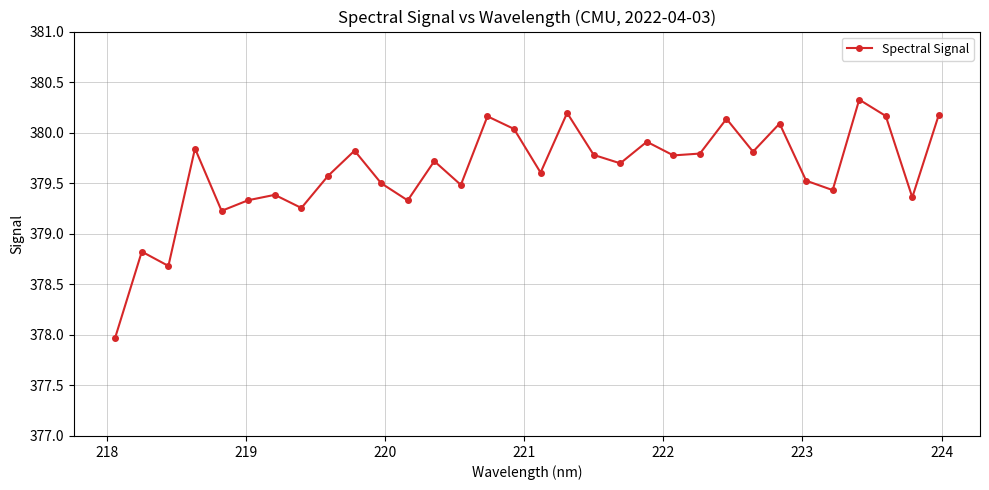

What is the value of the 31st point from the left?

379.4